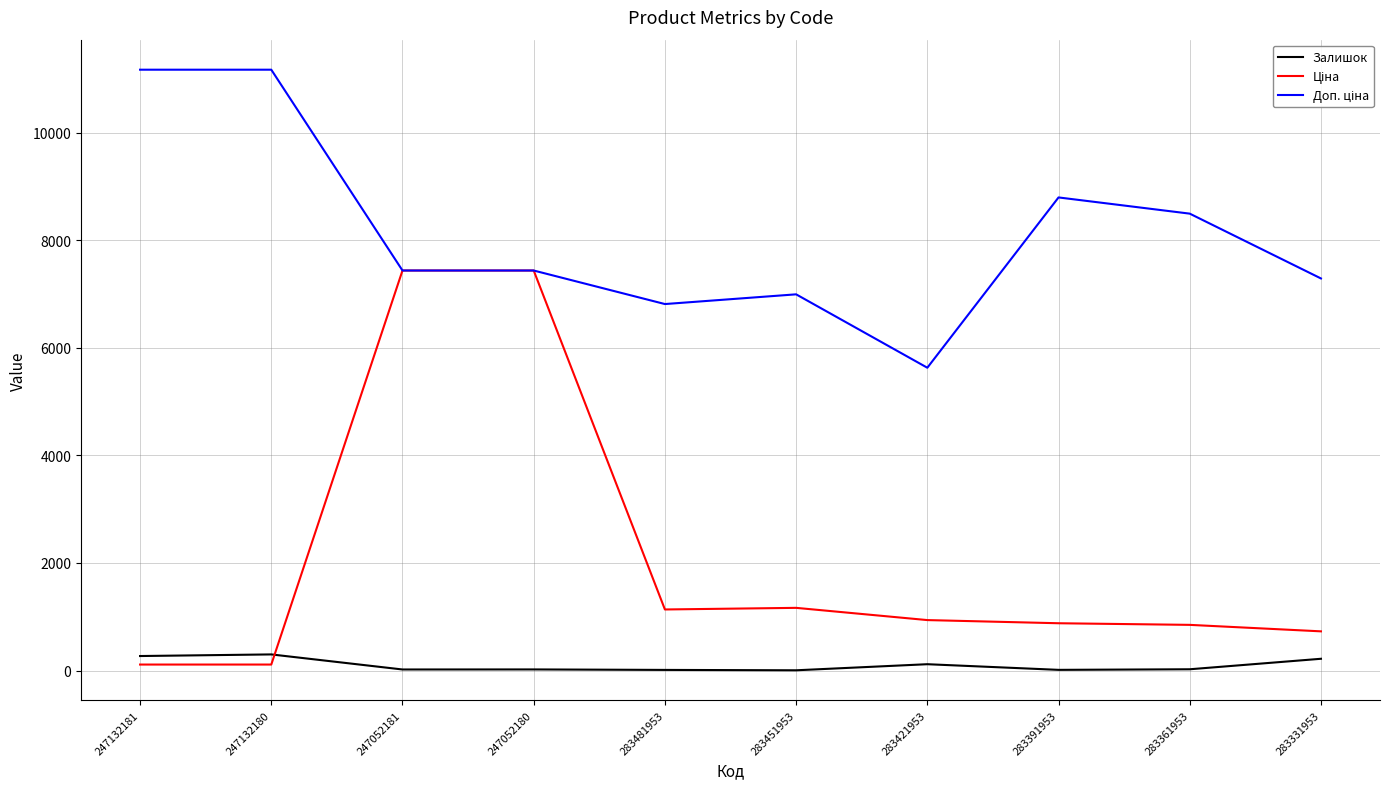

Is it true that Залишок equals 219.0 at 283331953?

True